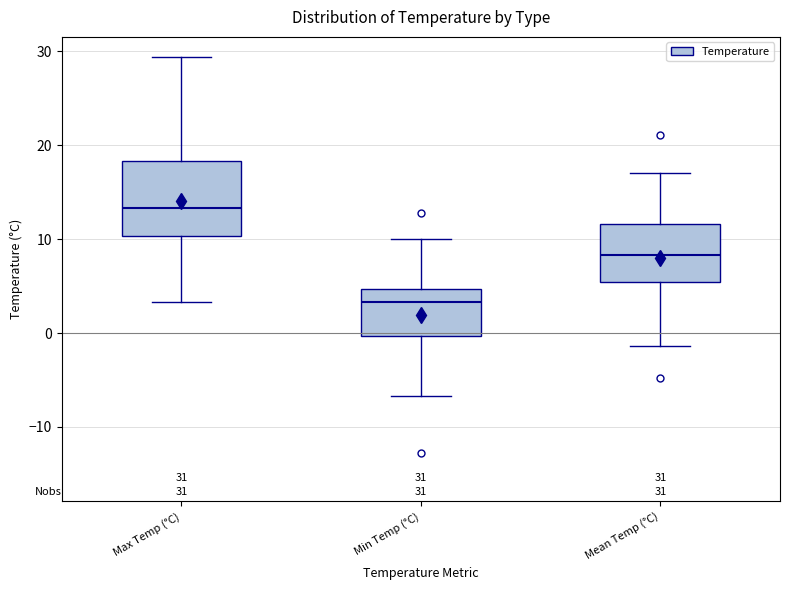

Which box has the highest median line?

Max Temp (°C)